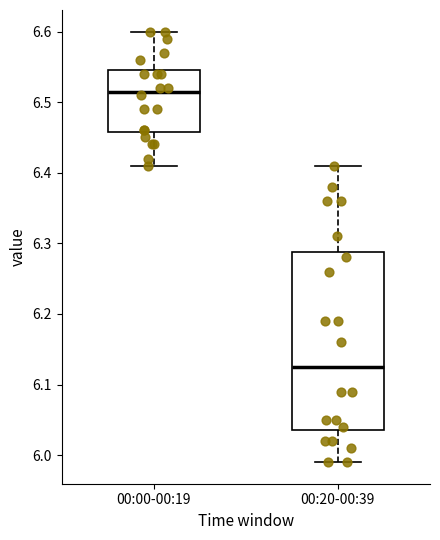

Reading left to right, read every box against the y-axis: the position of its median line, the range the box covers, and the ends of its whiskers. The values are not printed on the chart, so give them approximately, as read against the axis.

00:00-00:19: median 6.52, box 6.46 to 6.55, whiskers 6.41 to 6.60
00:20-00:39: median 6.13, box 6.04 to 6.29, whiskers 5.99 to 6.41